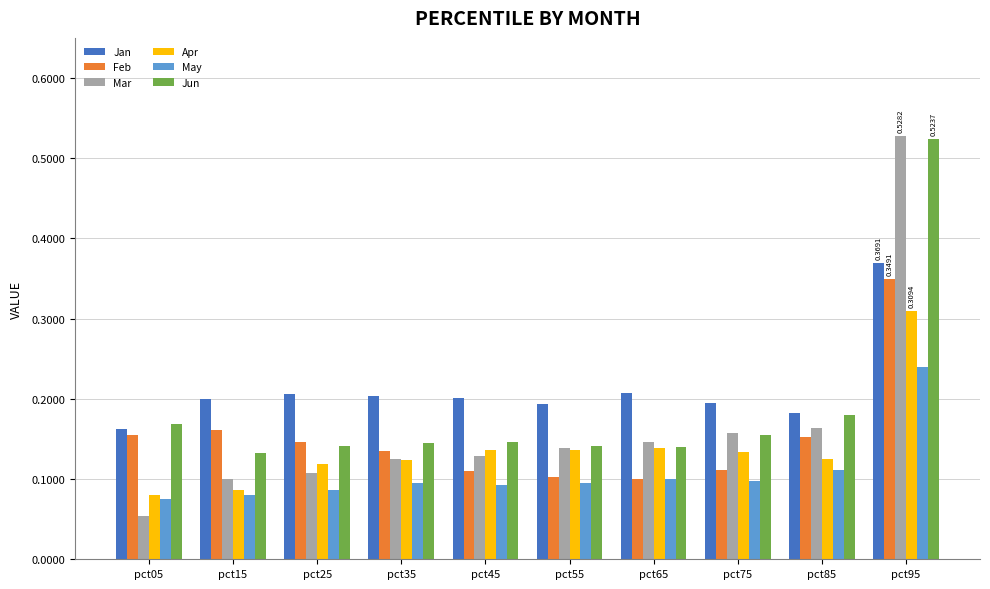

At how many categories does at least one series exceed 0?

10